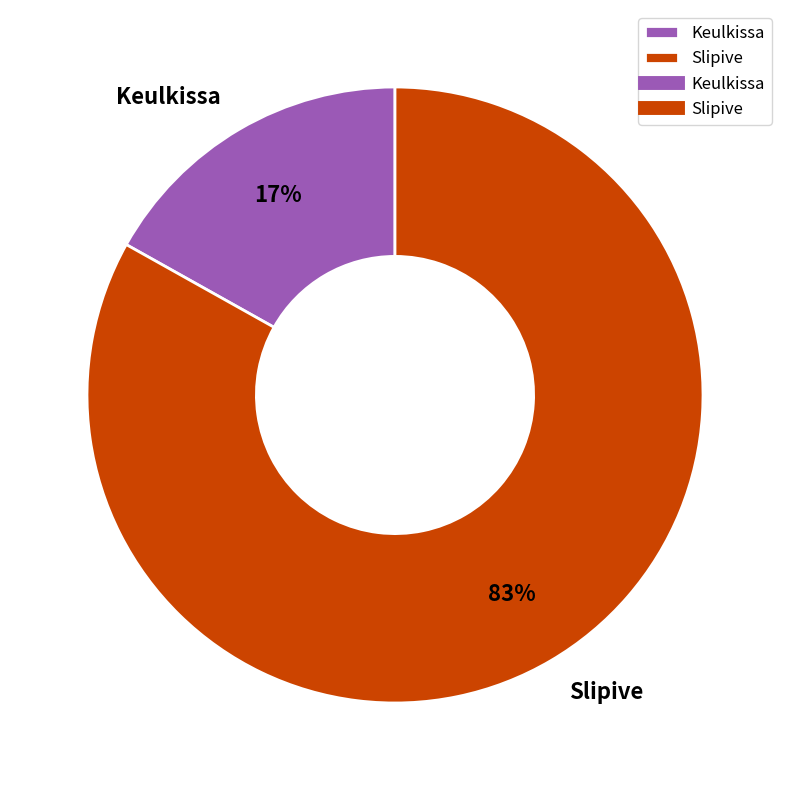

Which category has the smallest portion of the pie?

Keulkissa